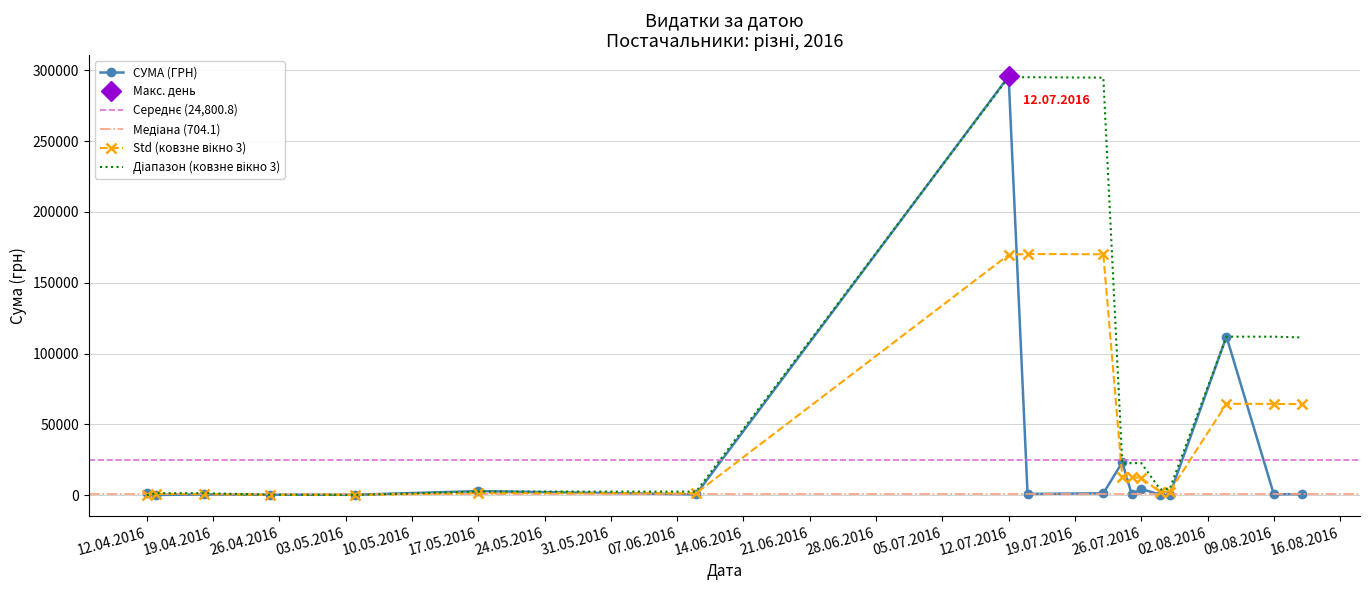

True or false: the data shows 111990.4 at 04.08.2016.

True